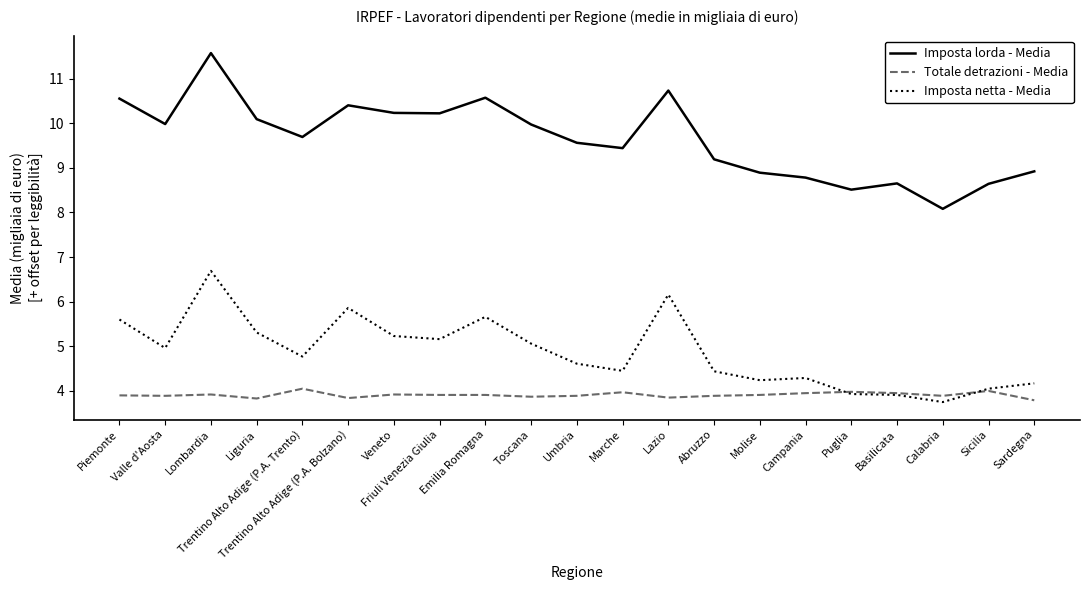

What is the difference between the maximum and minimum values in the Imposta lorda - Media series?

3.5